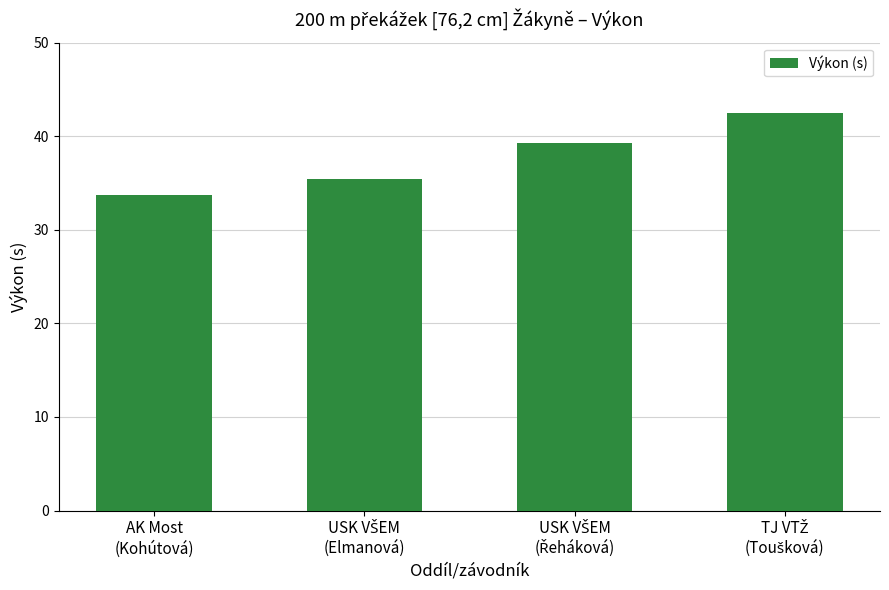

What is the average value?

37.7